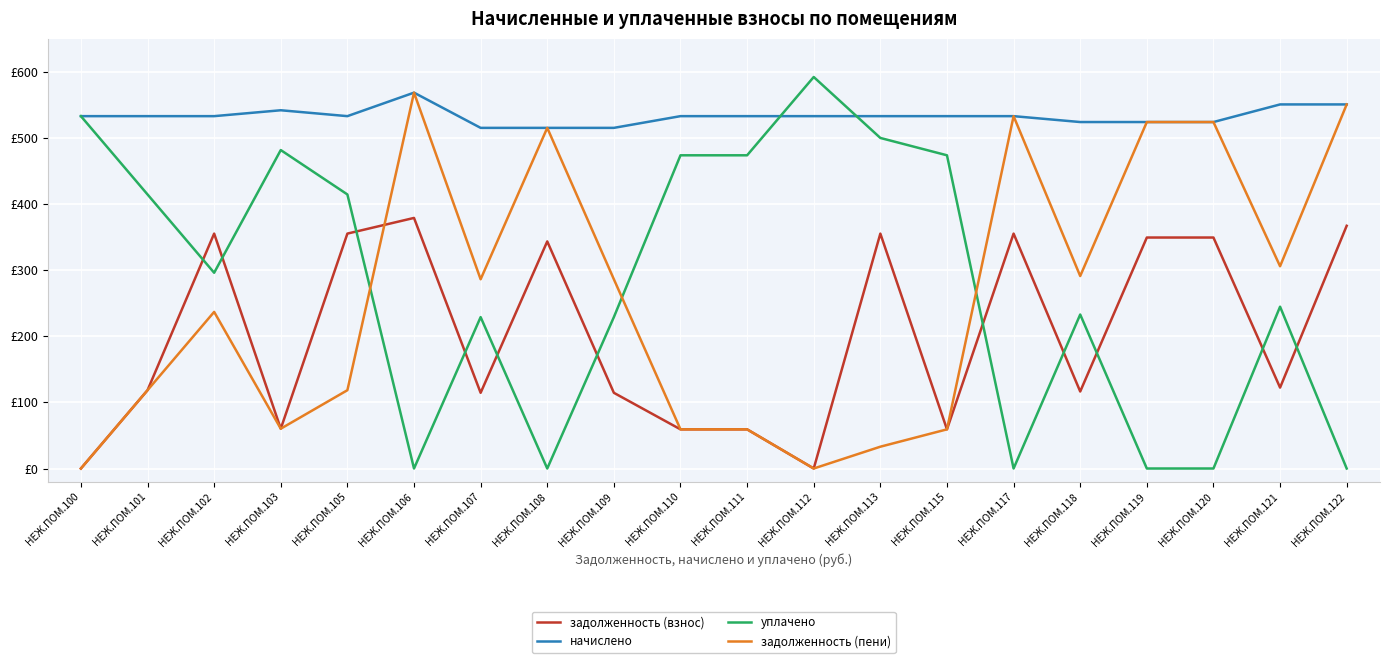

Which has a higher value, НЕЖ.ПОМ.111 or НЕЖ.ПОМ.113?

НЕЖ.ПОМ.113